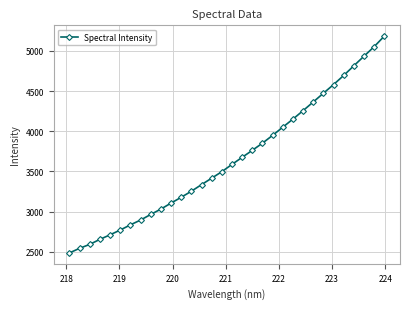

What is the value of the 30th point from the left?

4933.5